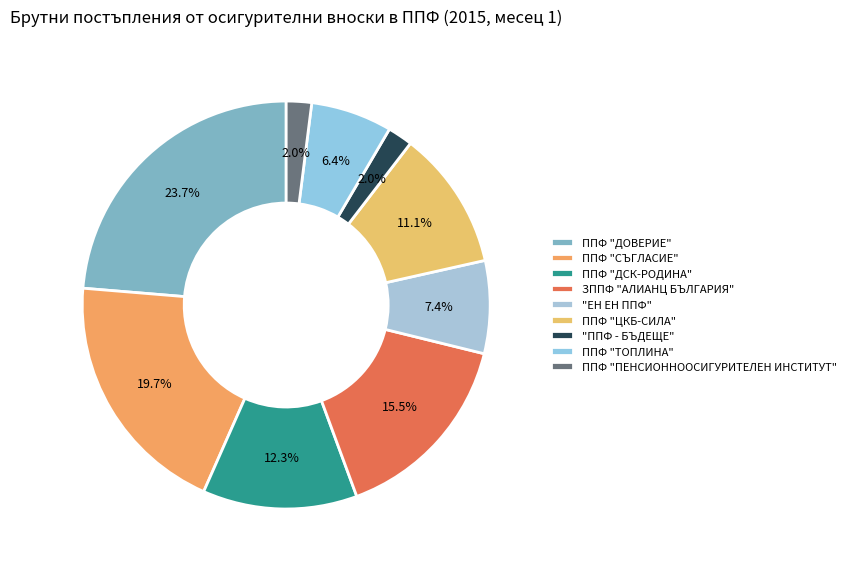

What is the change in value from "ЕН ЕН ППФ" to ППФ "ТОПЛИНА"?

-79